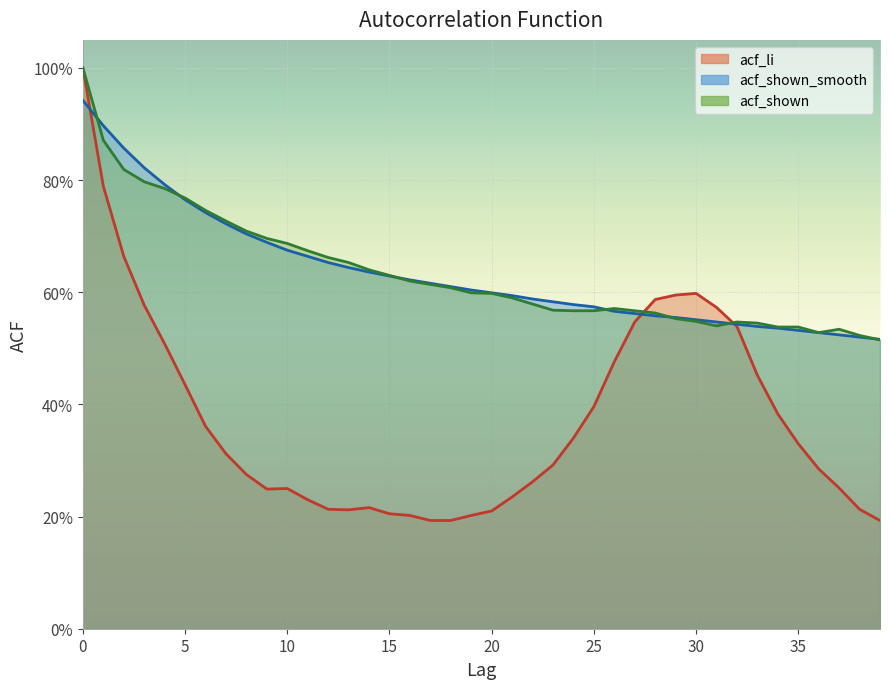

What is the difference between the highest and lowest values at 37?

0.3